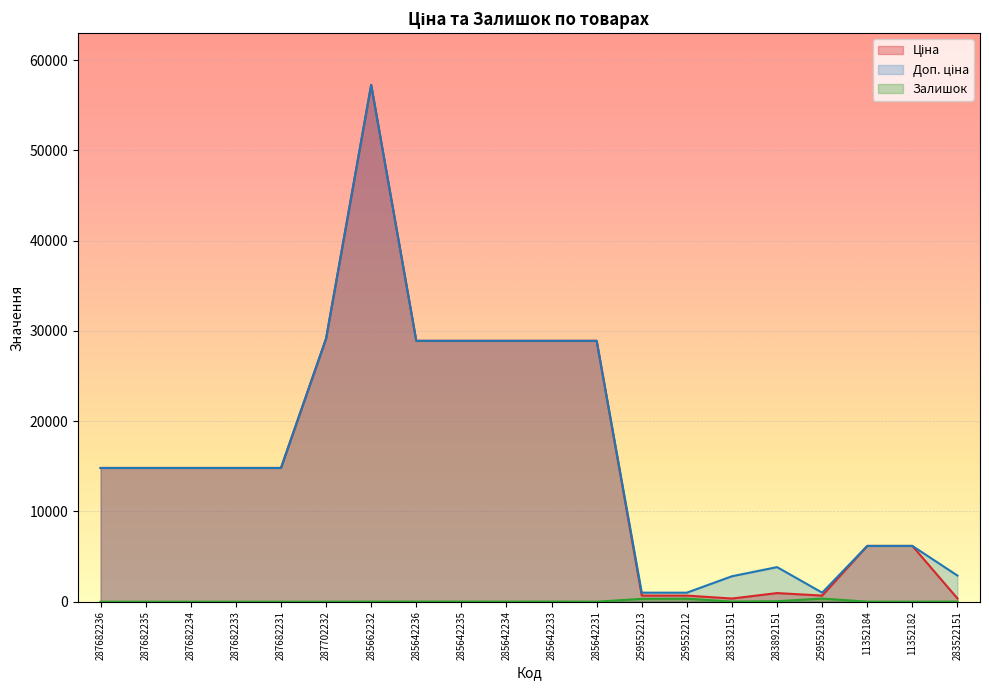

How many series are shown in this chart?

3